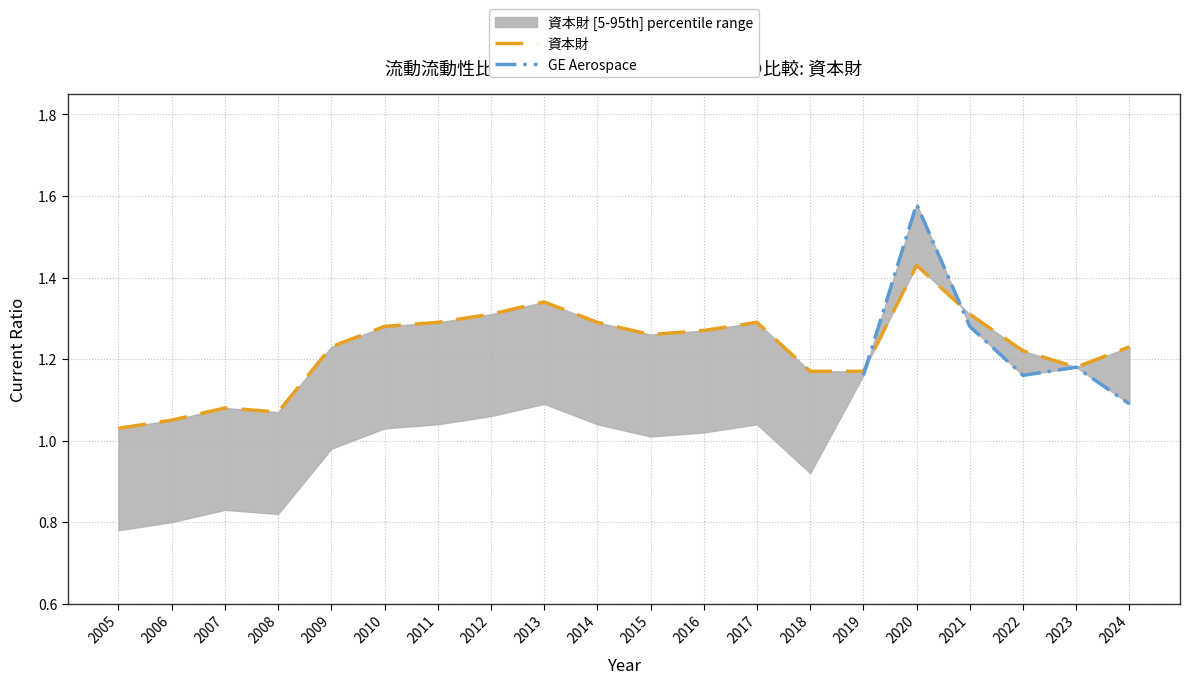

Reading right to left, what are all the values shown in this chart?

1.2	1.2	1.2	1.3	1.4	1.2	1.2	1.3	1.3	1.3	1.3	1.3	1.3	1.3	1.3	1.2	1.1	1.1	1.1	1.0